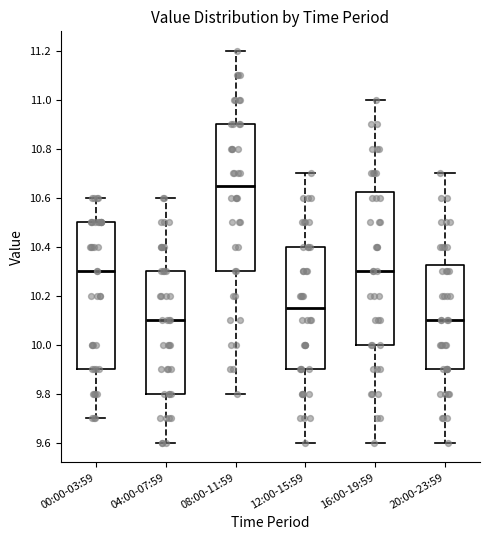

Which box's median line is the highest?

08:00-11:59